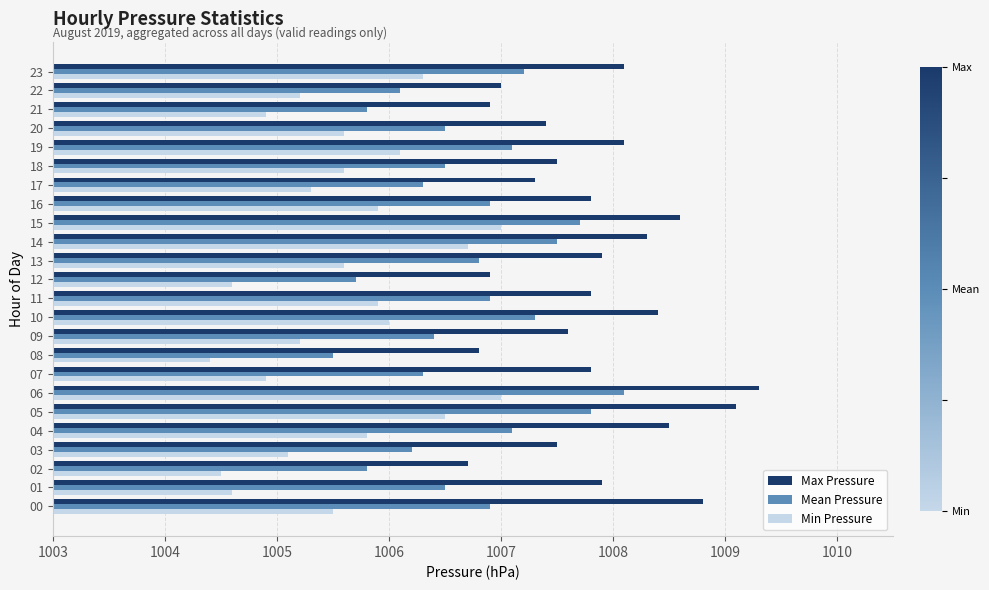

What are all the series names shown in the legend?

Max Pressure, Mean Pressure, Min Pressure